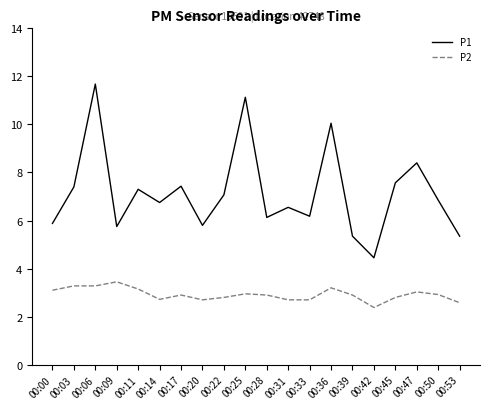

True or false: P2 has more than 0 points higher than both neighbors.

True